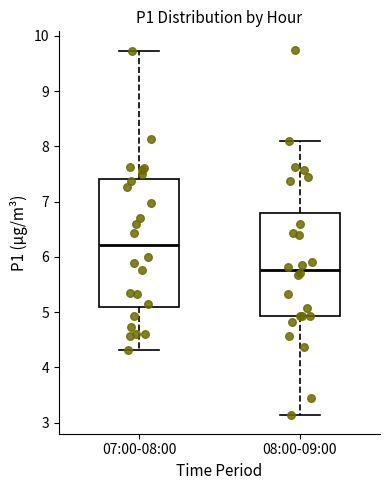

Which box's median line is the lowest?

08:00-09:00